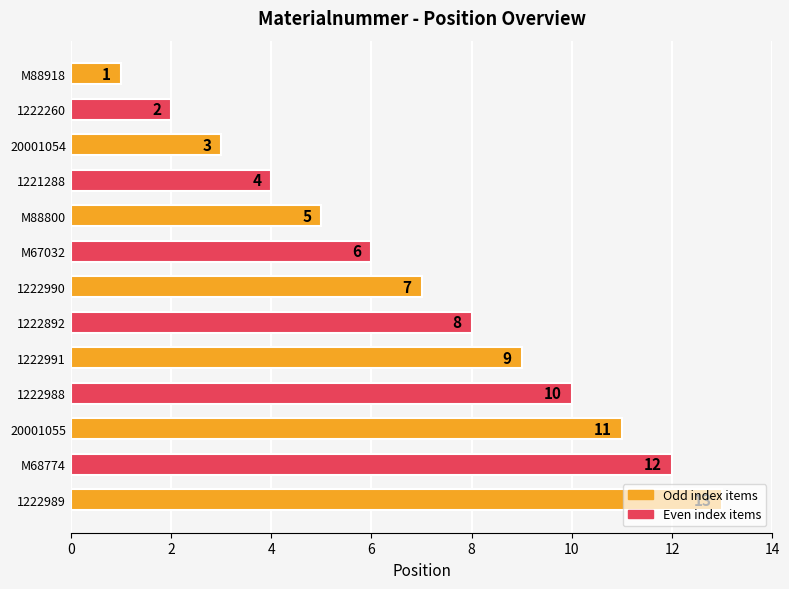

What is the change in value from M67032 to 20001055?

+5